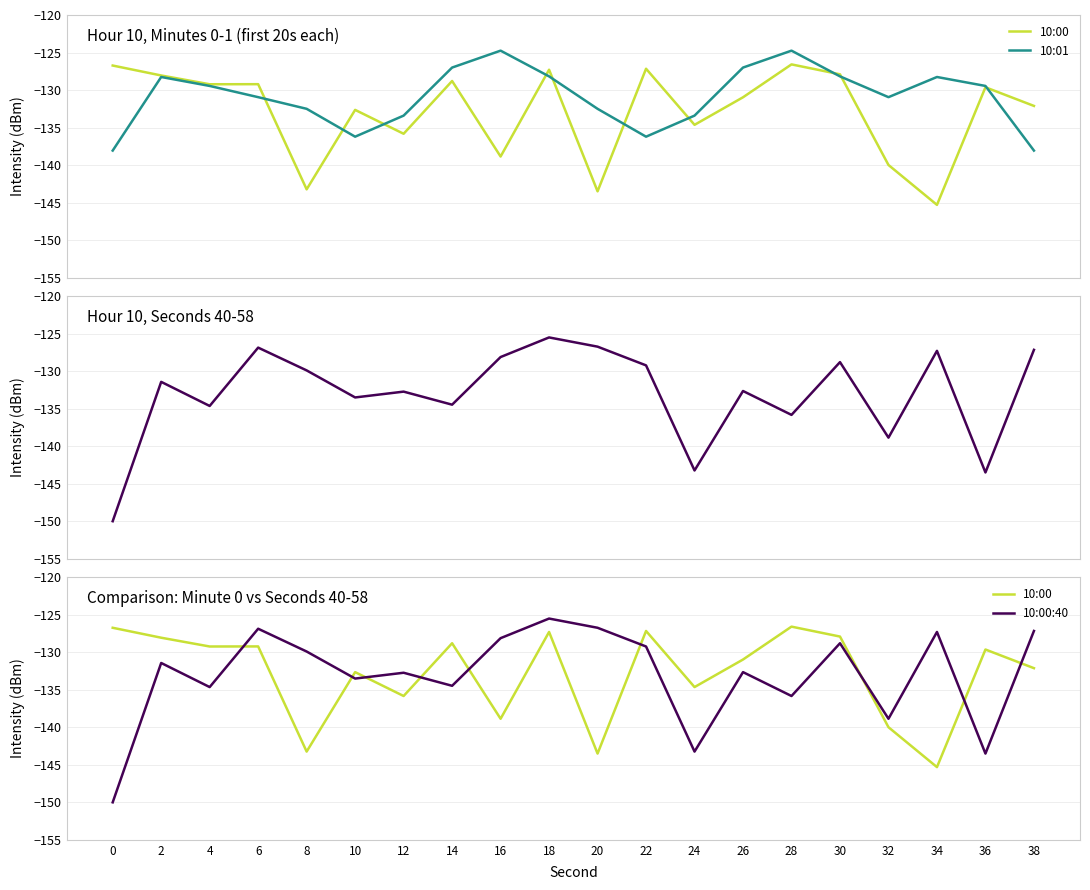

How many intersections are there between 10:00:40 and 10:01?

7